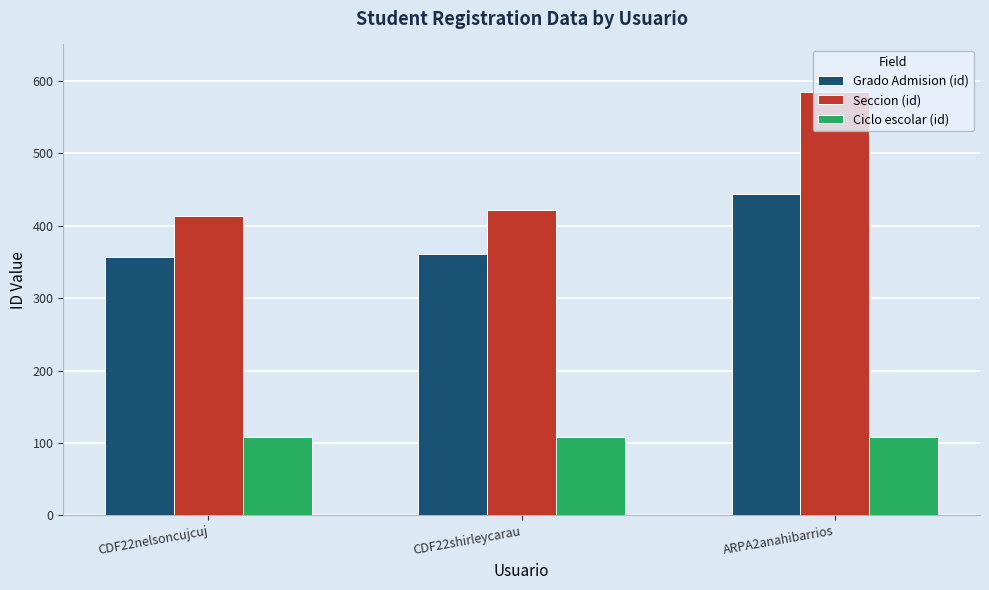

What is the average value of the Ciclo escolar (id) series?

108